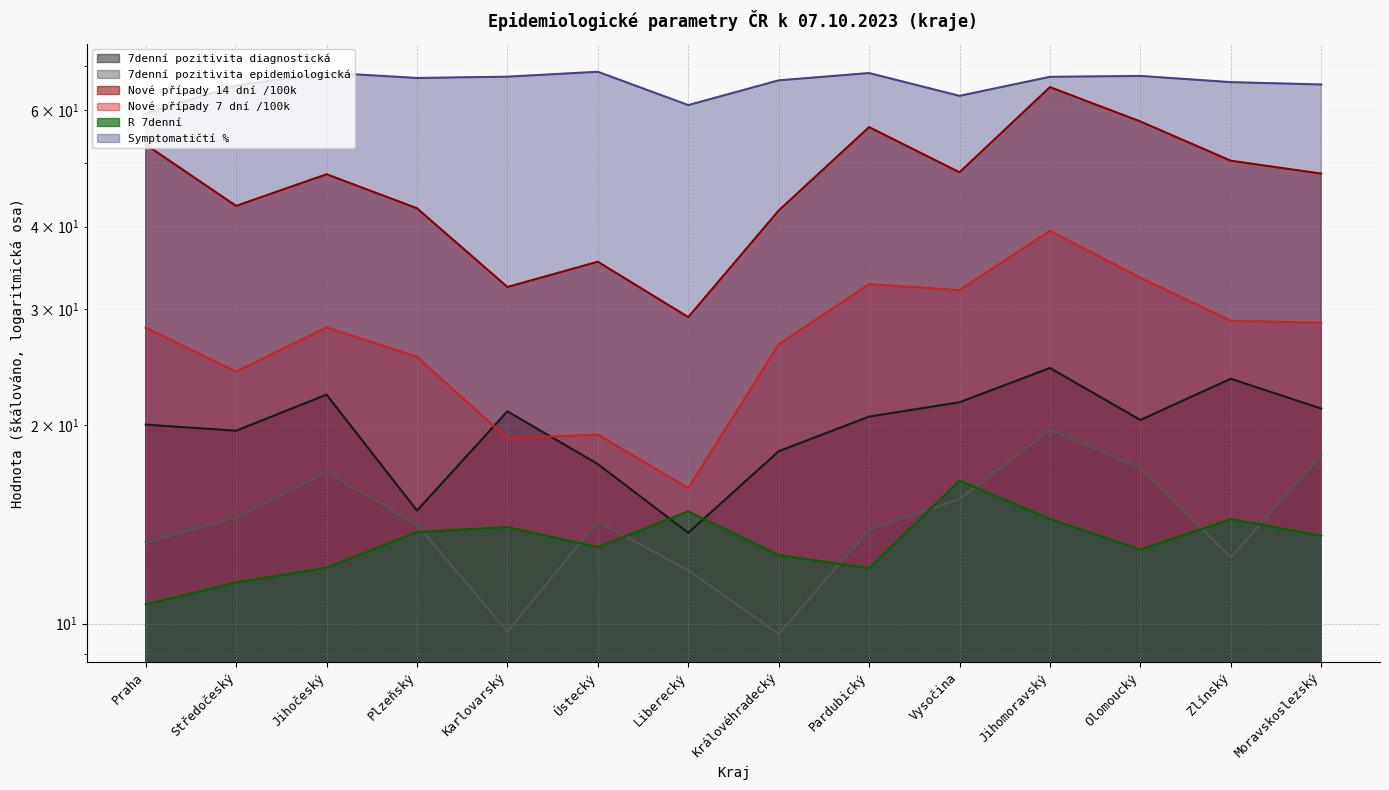

How many data points does each series have?

14